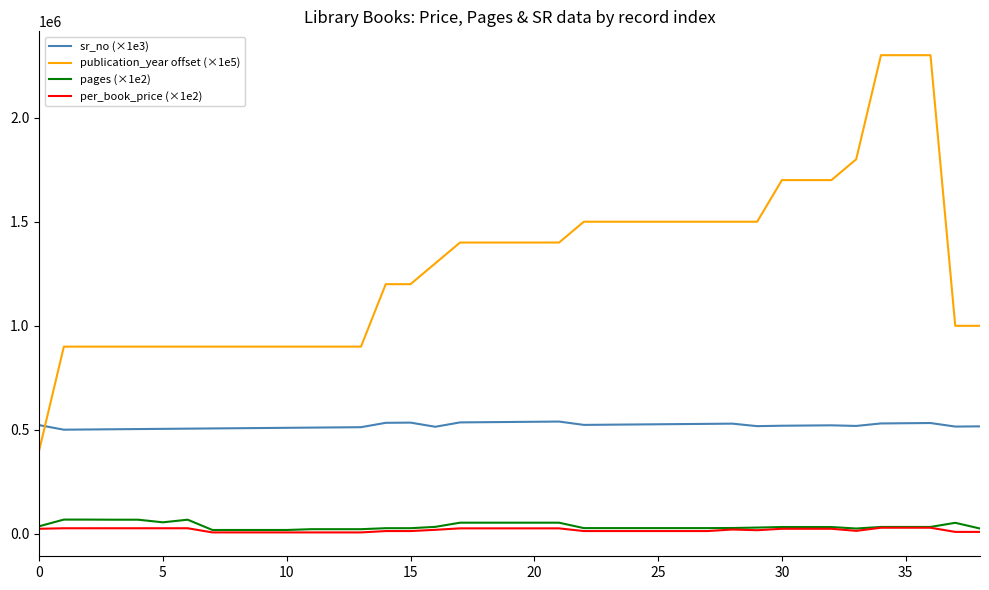

True or false: pages (×1e2) and publication_year offset (×1e5) cross at least once.

False